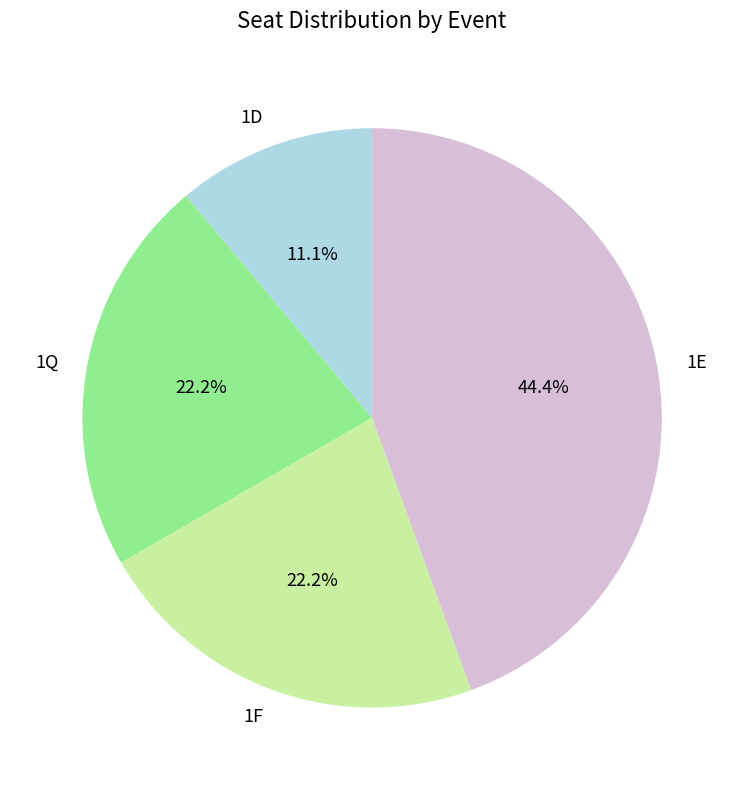

To the nearest percent, what is the average slice percentage?

25%